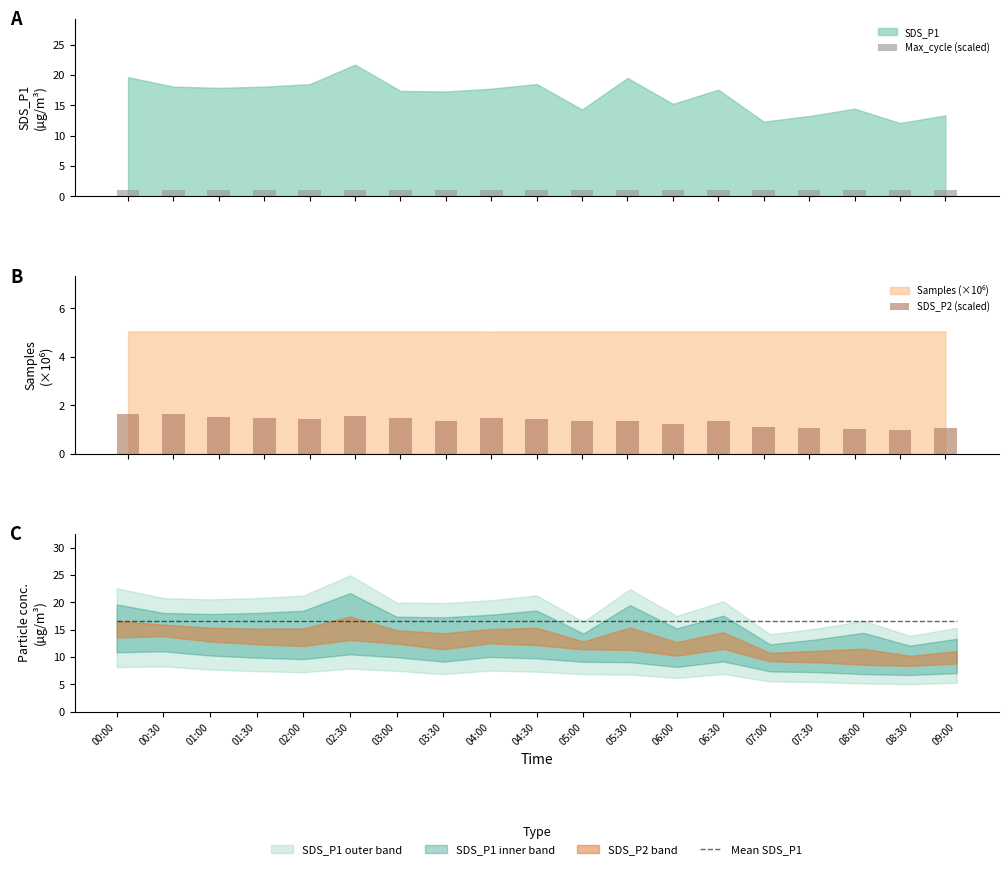

What is the spread (max minus min) of values at 03:30?

15.7